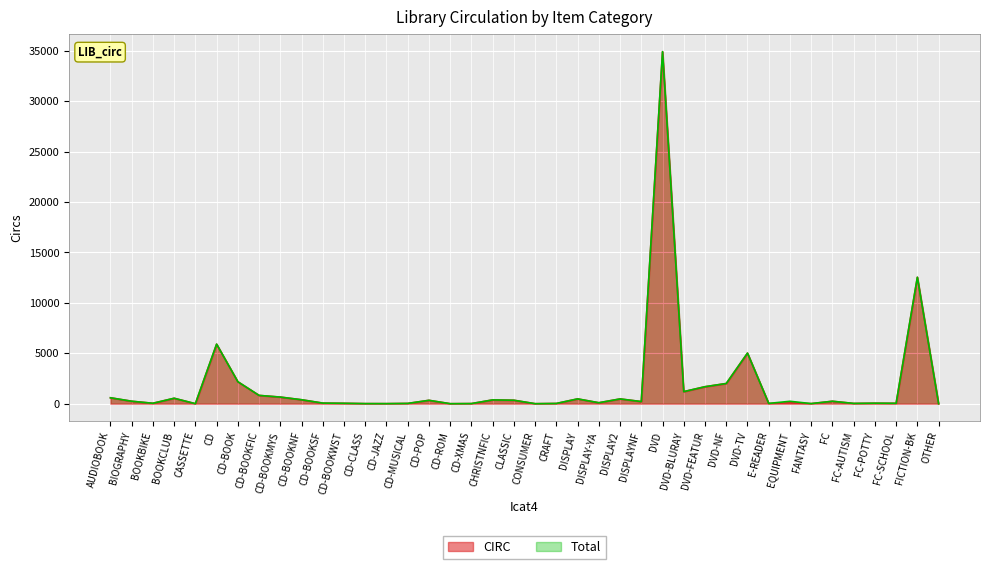

Which series changed the most between CD-BOOK and DVD-FEATUR?

CIRC